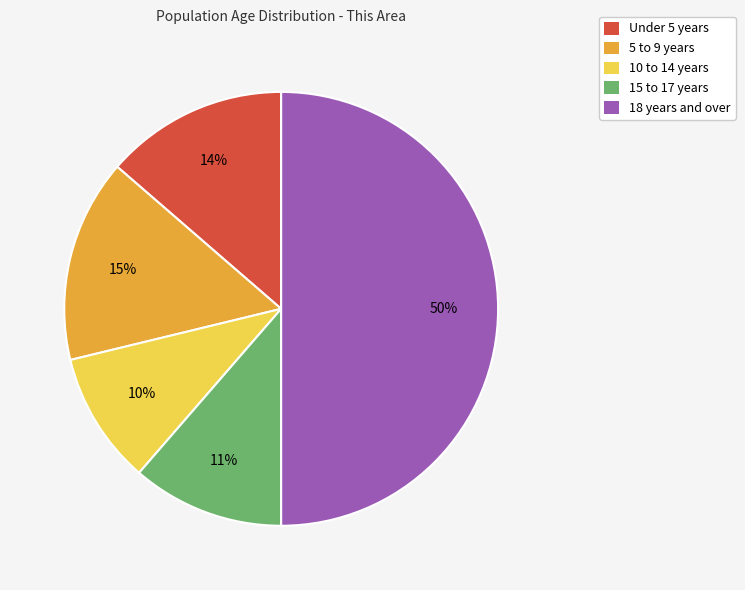

To the nearest percent, what portion does Under 5 years represent?

14%